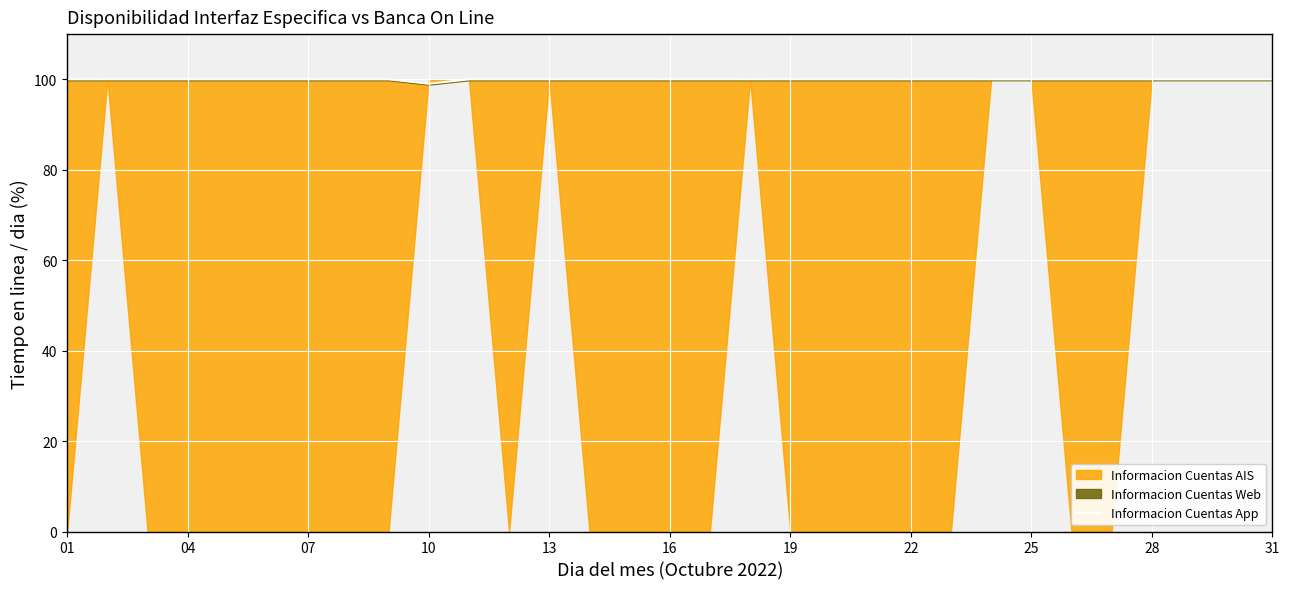

At which label is the value closest to 99?

10